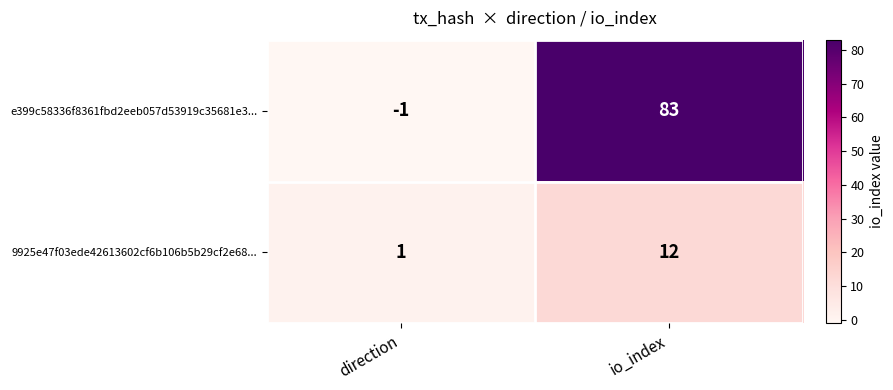

What is the sum of the e399c58336f8361fbd2eeb057d53919c35681e3... values at io_index and direction?

82